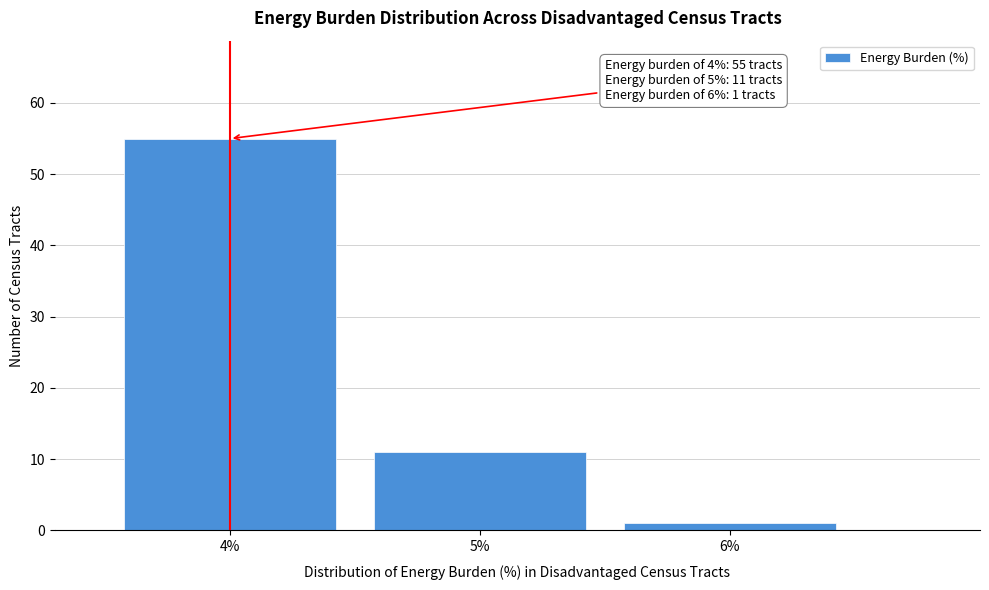

Which range on the x-axis has the tallest bar?

3.5 to 4.5